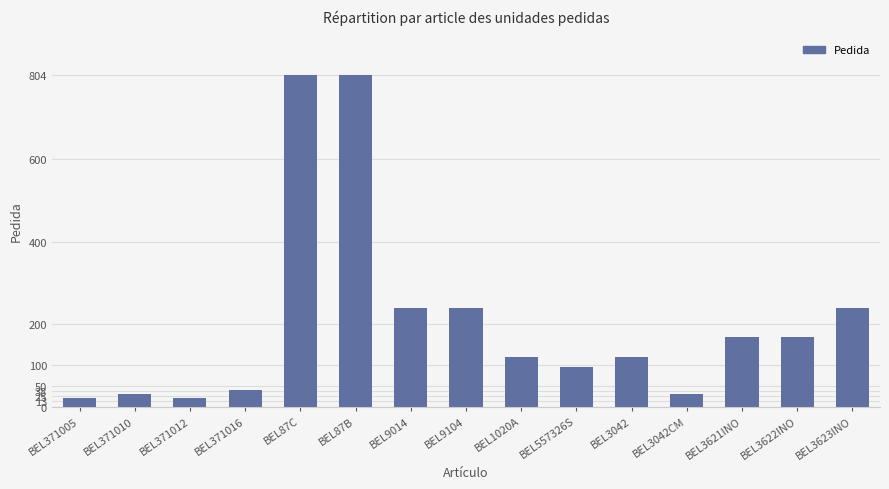

How many values are below 120?

6